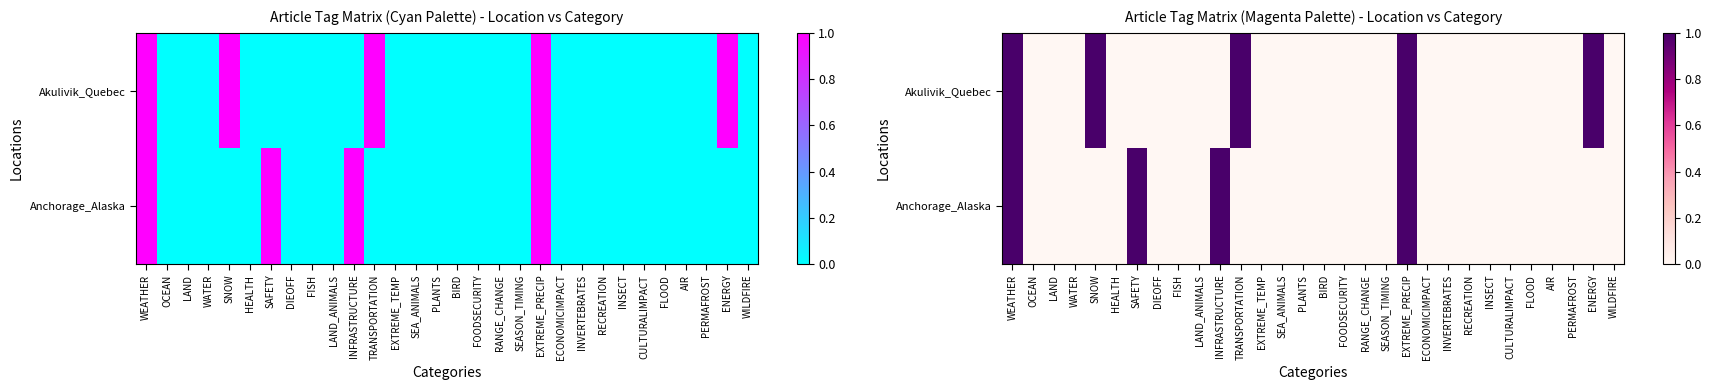

How many series are shown in this chart?

2